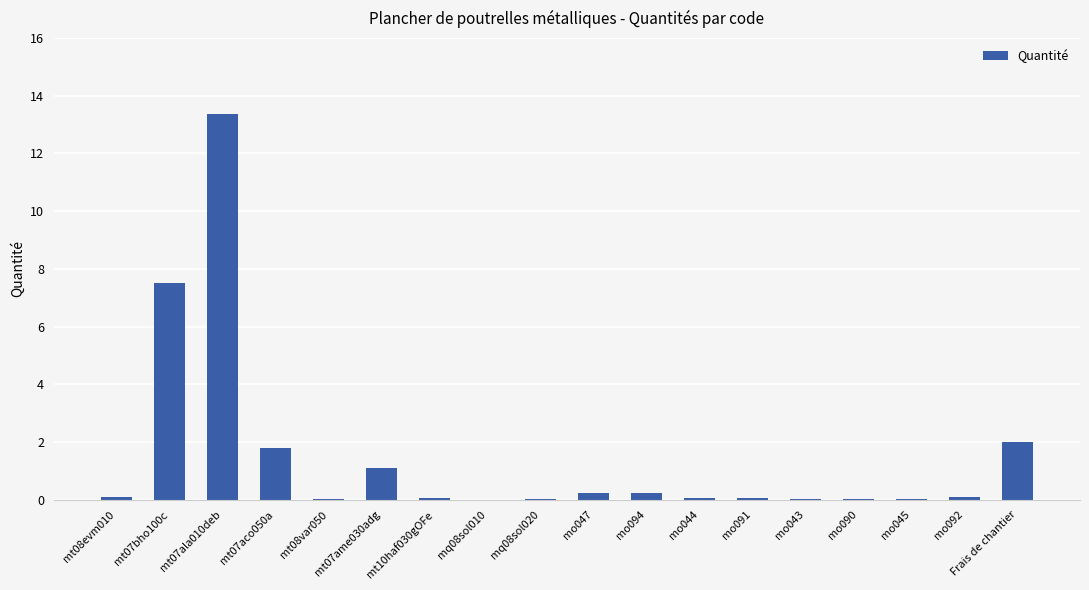

At which label is the value closest to 6?

mt07bho100c